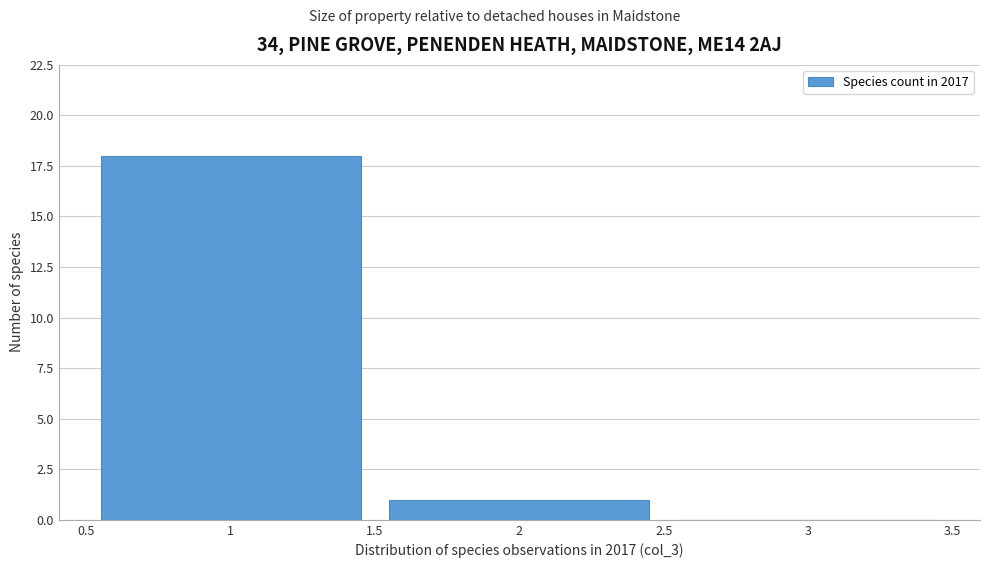

What is the height of the bar covering 0.5 to 1.5 on the x-axis? The values are not printed on the chart, so give them approximately, as read against the axis.

18